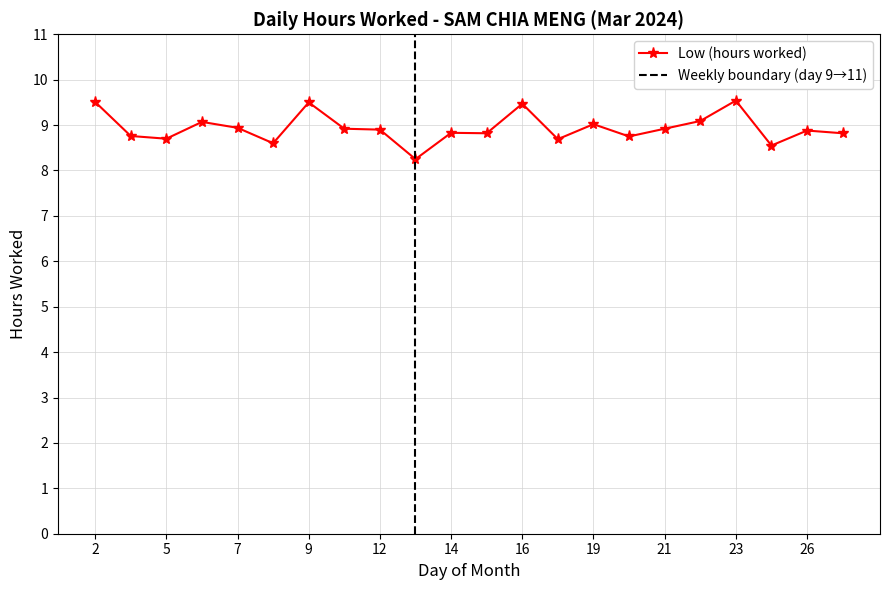

How many points are lower than both their immediate neighbors (excluding endpoints)?

7